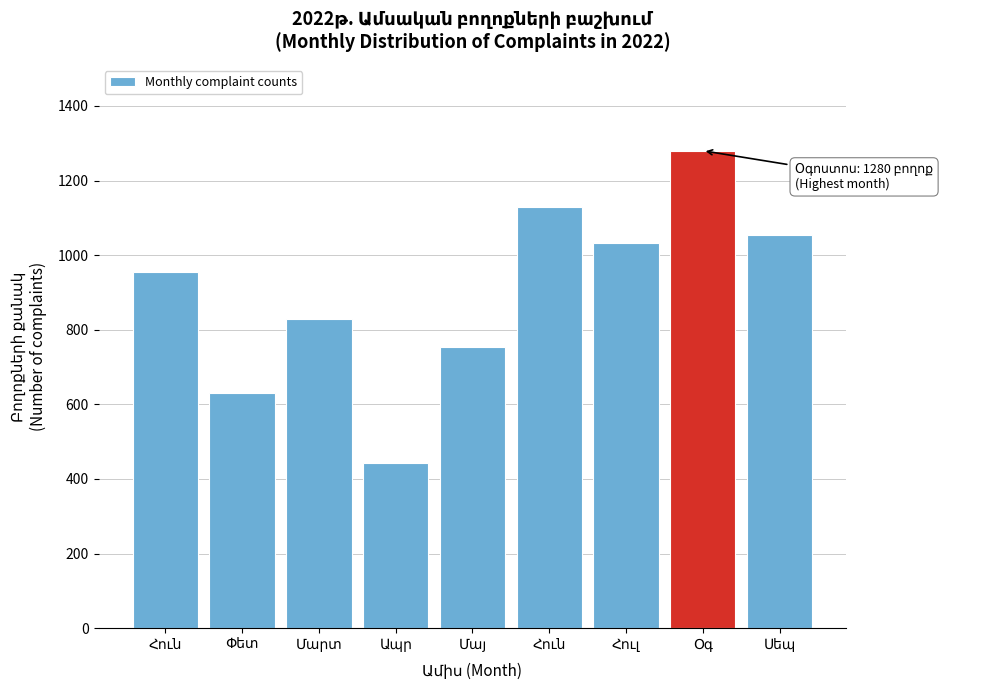

How many data points does each series have?

9